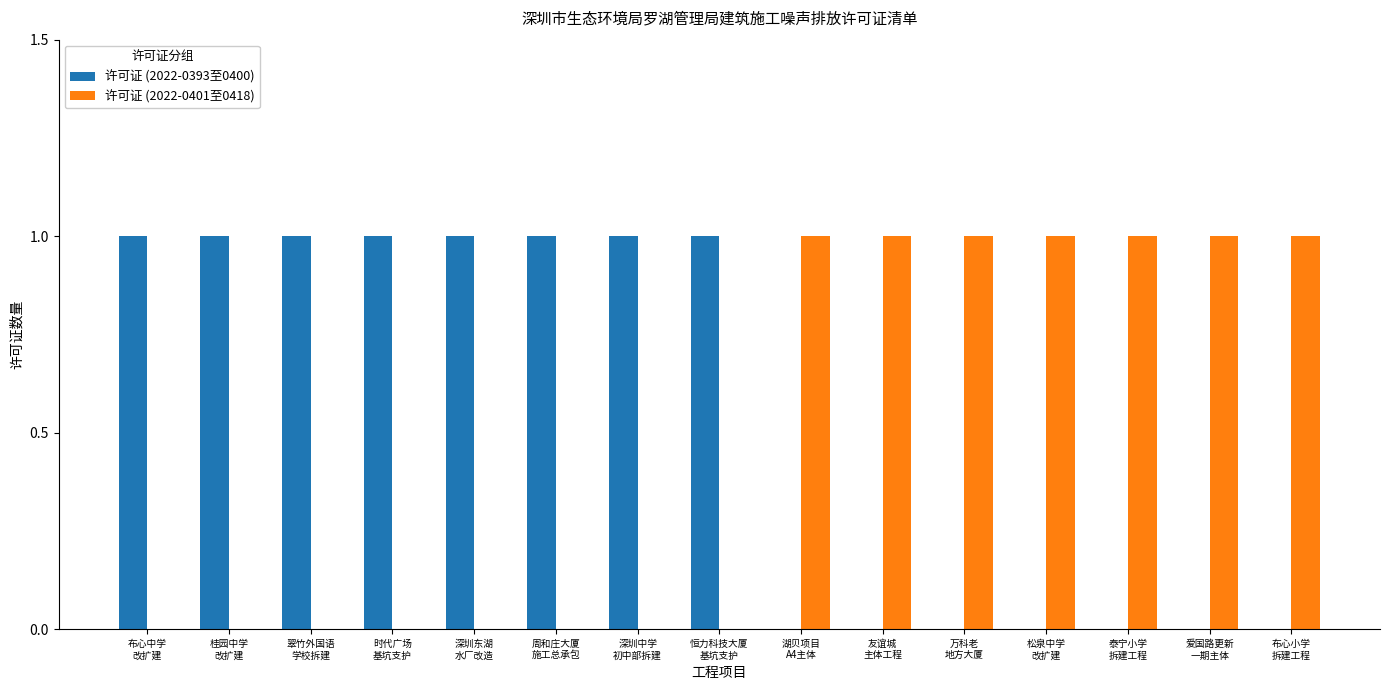

Is the value of 许可证 (2022-0393至0400) at 松泉中学
改扩建 greater than the value of 许可证 (2022-0401至0418) at 万科老
地方大厦?

No